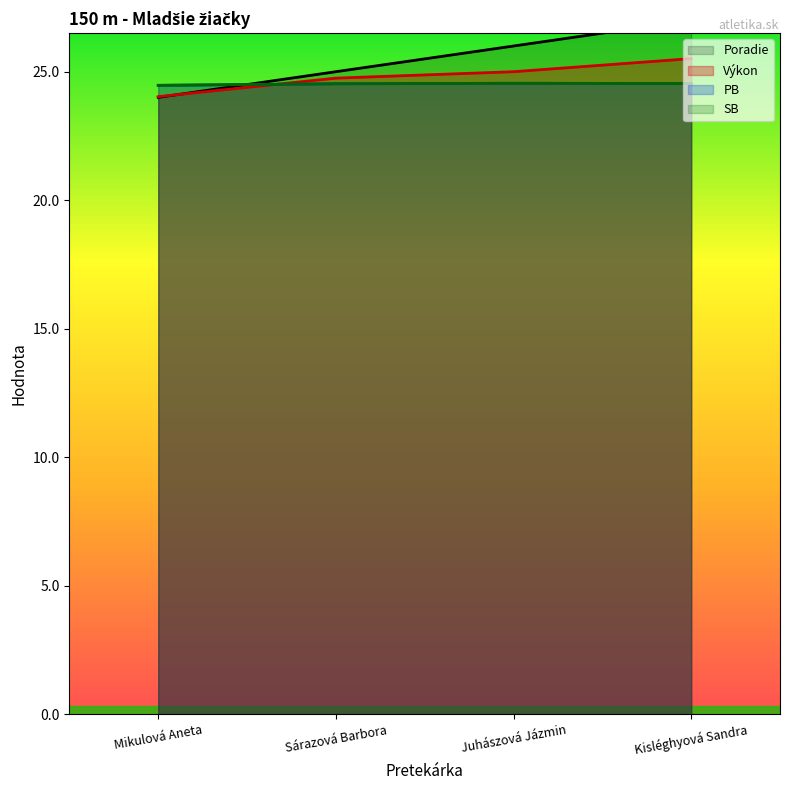

How many data points does each series have?

4